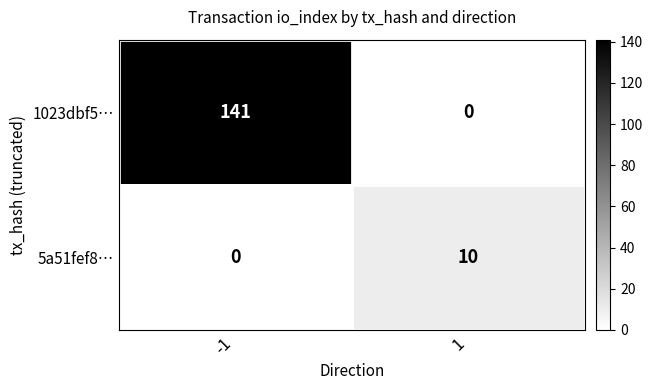

What is the difference between the maximum and minimum values in the 5a51fef8… series?

10